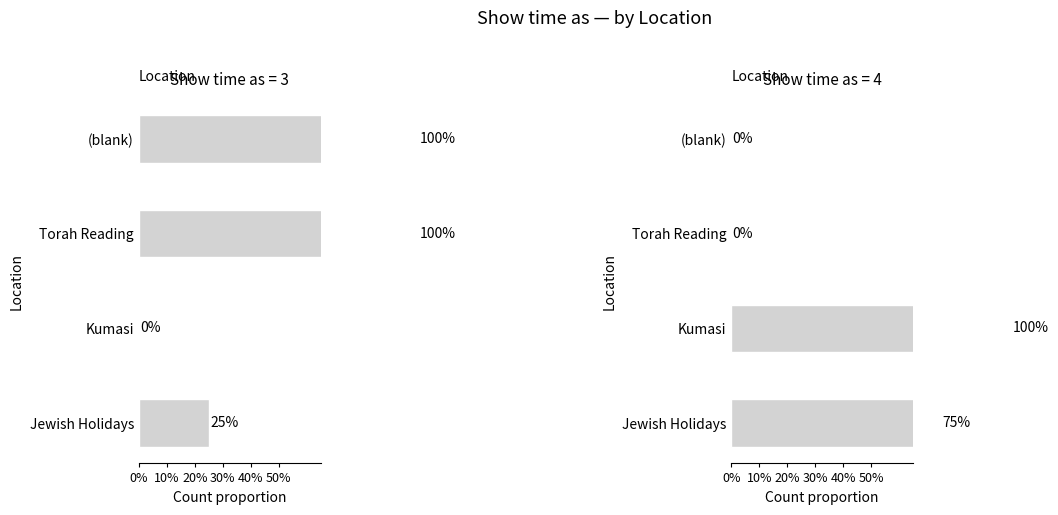

True or false: the data shows 1 at 19.

False